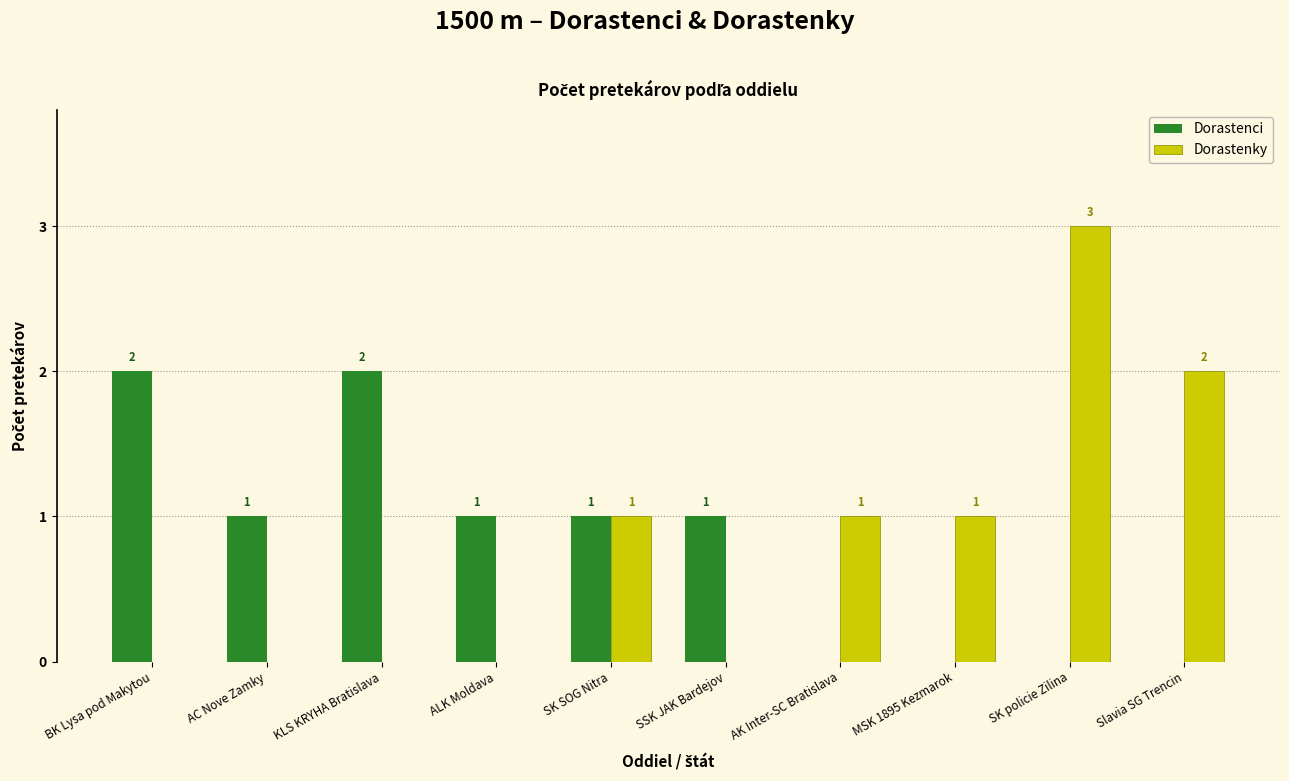

How many distinct data groups are displayed?

2